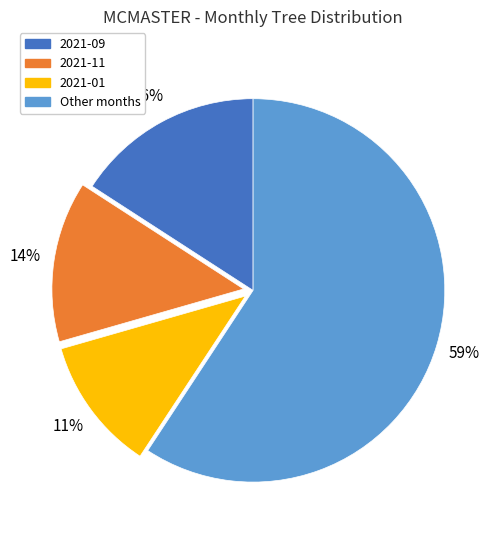

Which has a higher value, 2021-09 or 2021-11?

2021-09